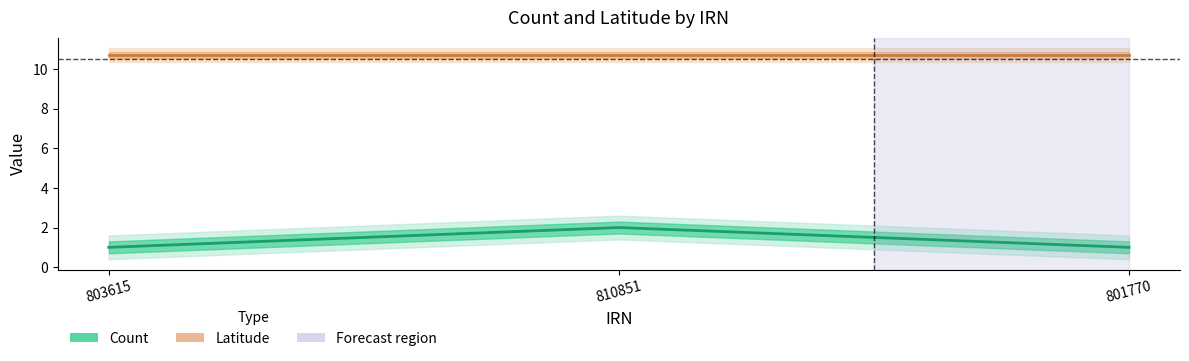

Reading right to left, extract all data points from this chart.

Count: 801770=1.0	810851=2.0	803615=1.0
Latitude: 801770=10.7	810851=10.7	803615=10.7